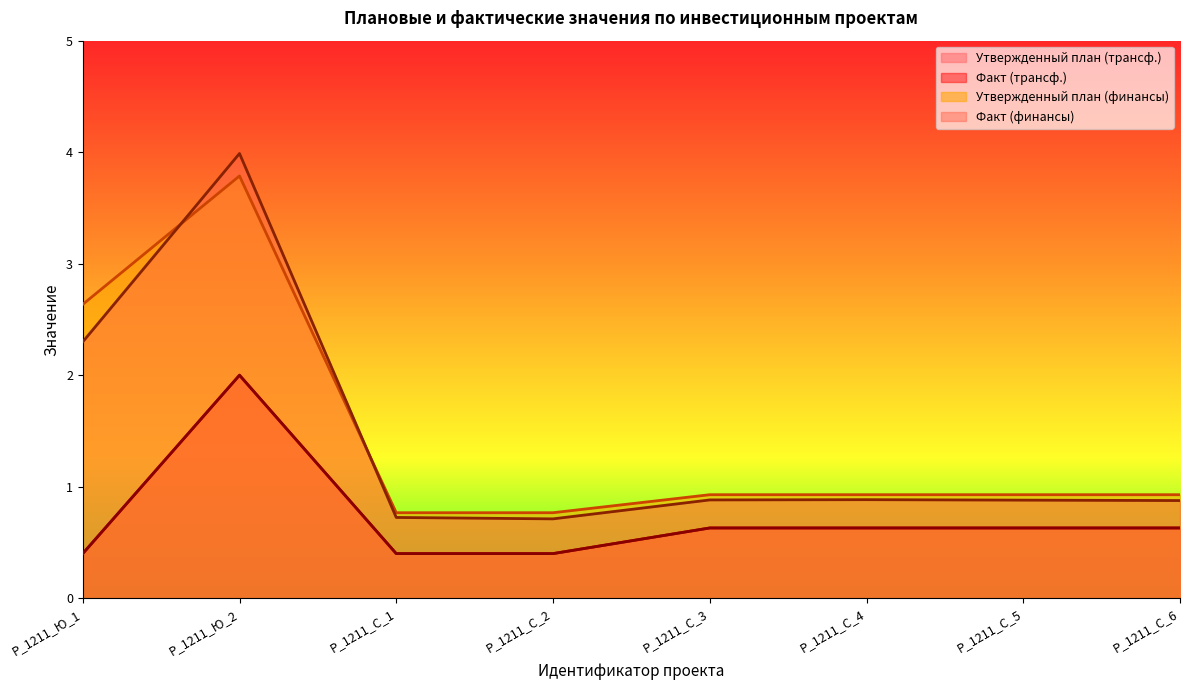

At which category is the sum across all series the highest?

P_1211_Ю_2